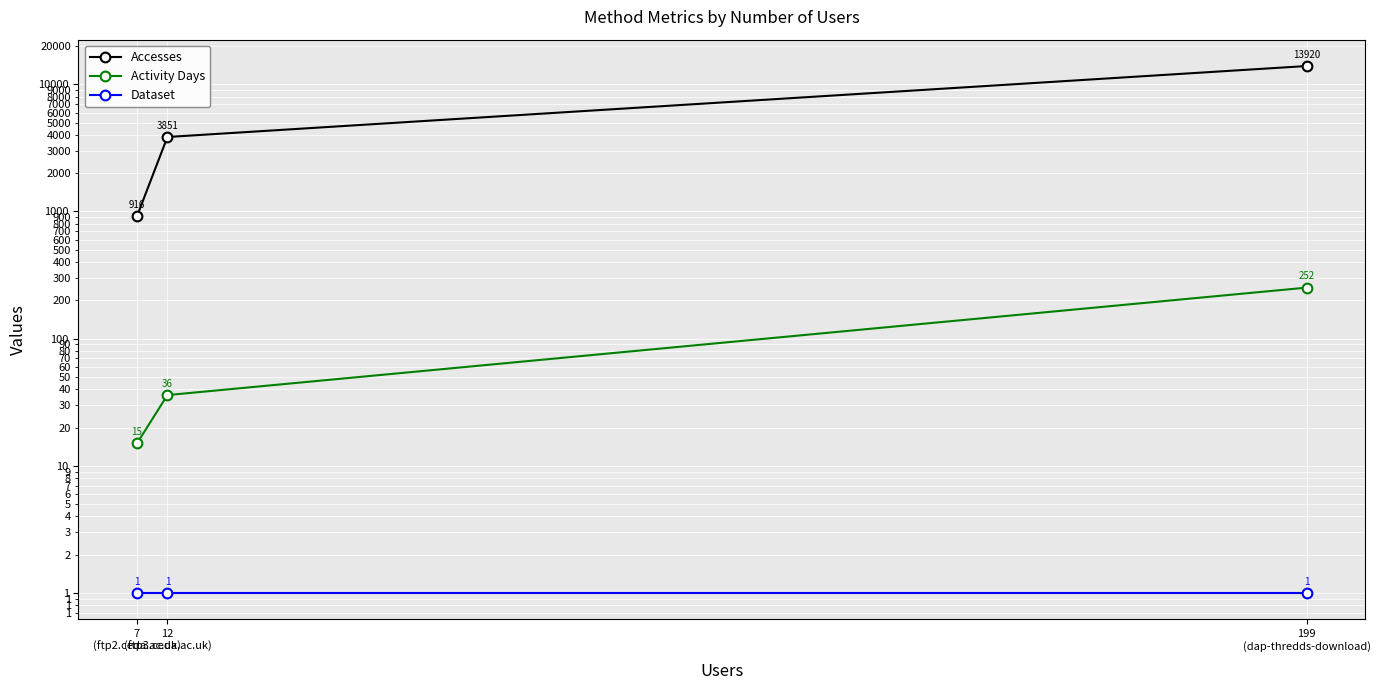

What is the label of the 2nd point from the right?

12
(ftp3.ceda.ac.uk)